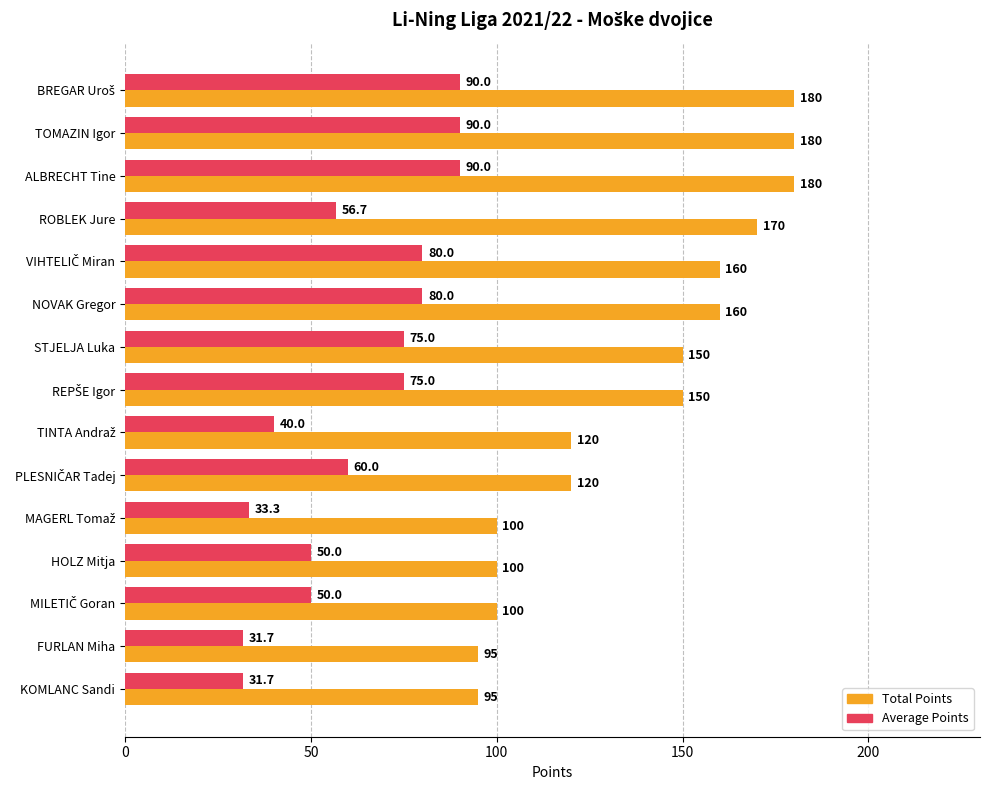

The value of Total Points at KOMLANC Sandi is 21.5. True or false?

False